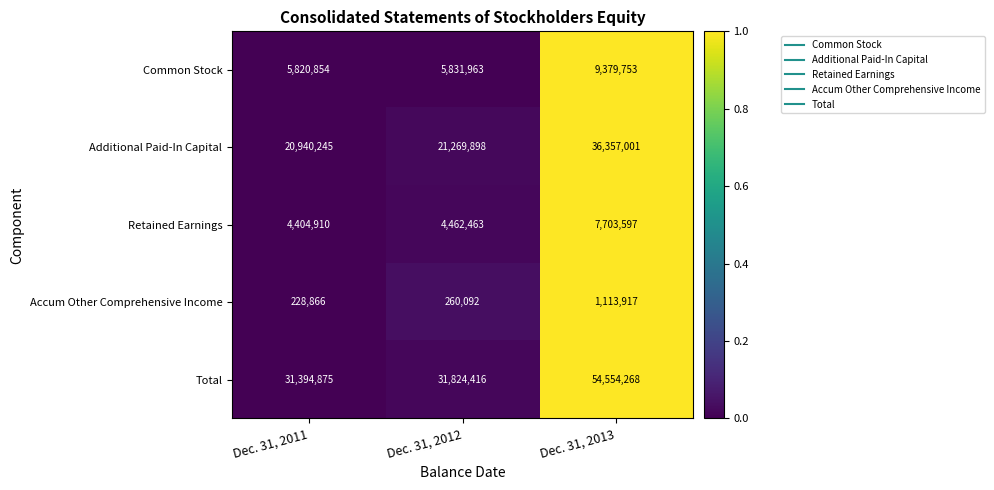

At Dec. 31, 2013, list the series in order from smallest to largest.

Accum Other Comprehensive Income, Retained Earnings, Common Stock, Additional Paid-In Capital, Total